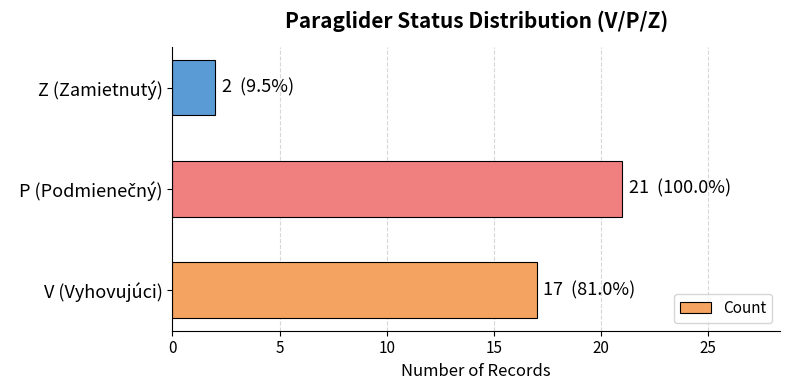

The value at V (Vyhovujúci) is 17. True or false?

True